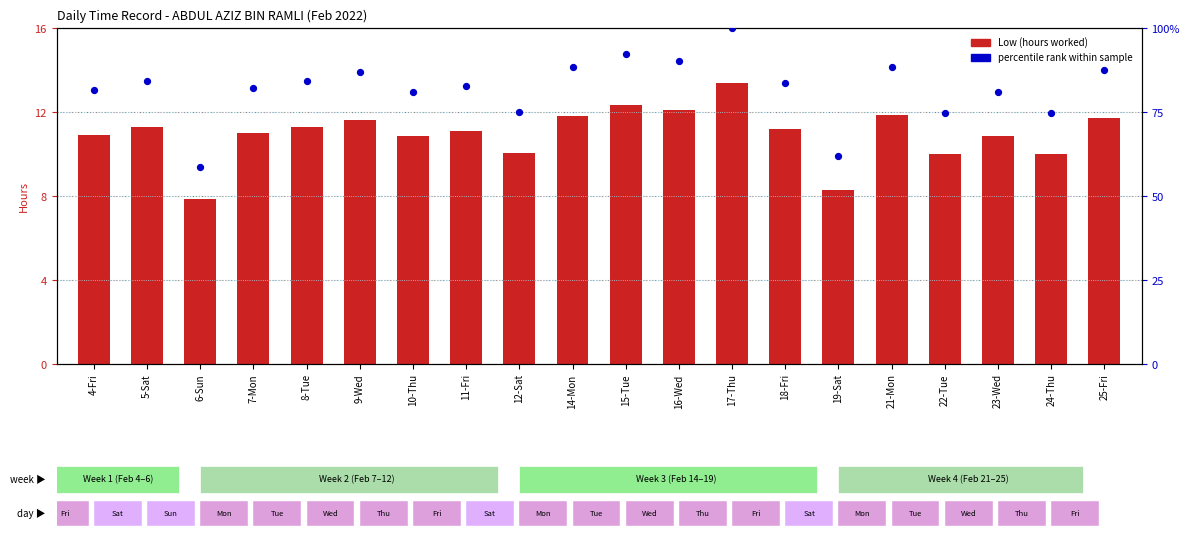

At which category is the sum across all series the highest?

17-Thu